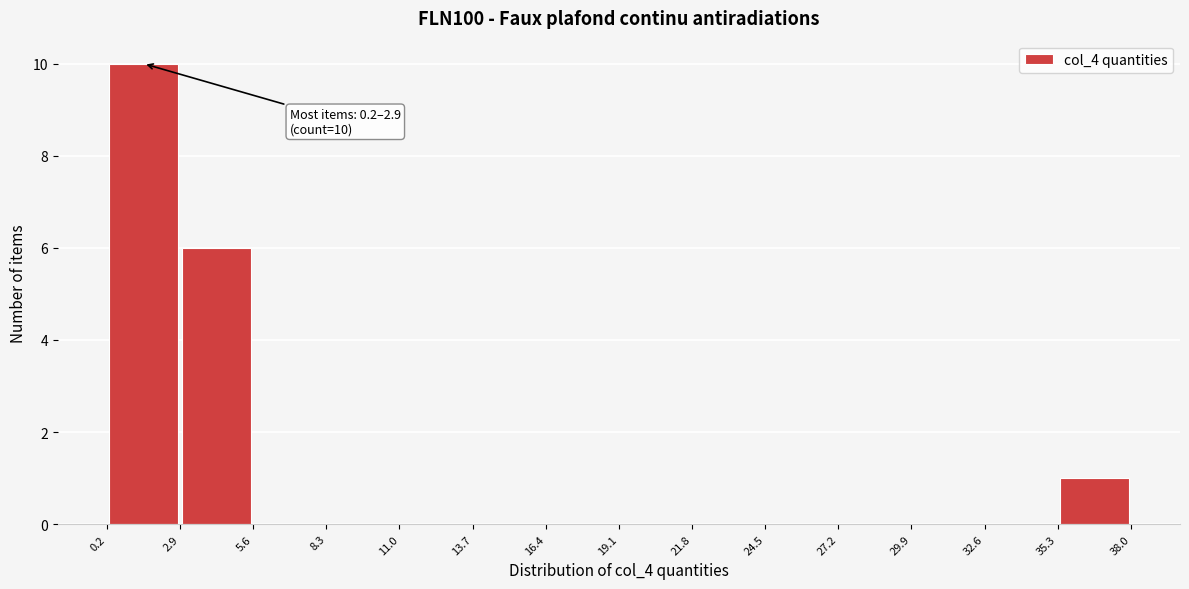

Which range on the x-axis has the tallest bar?

0.2 to 2.9